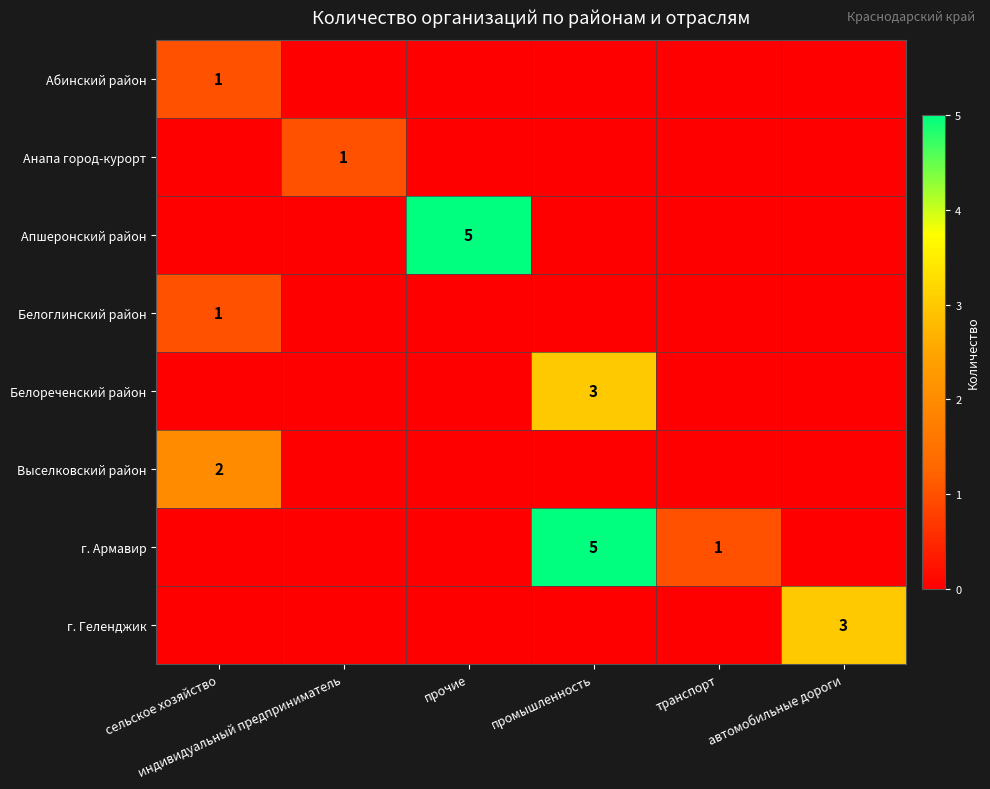

At how many categories does at least one series exceed 2?

3